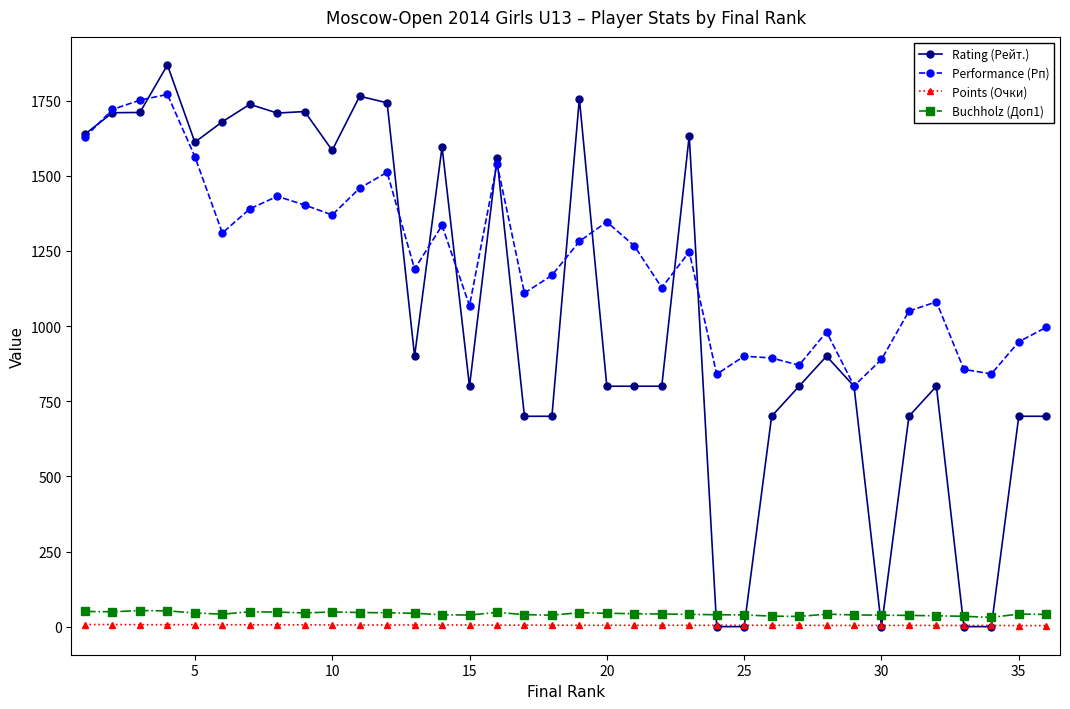

Which series has the widest spread of values?

Rating (Рейт.)